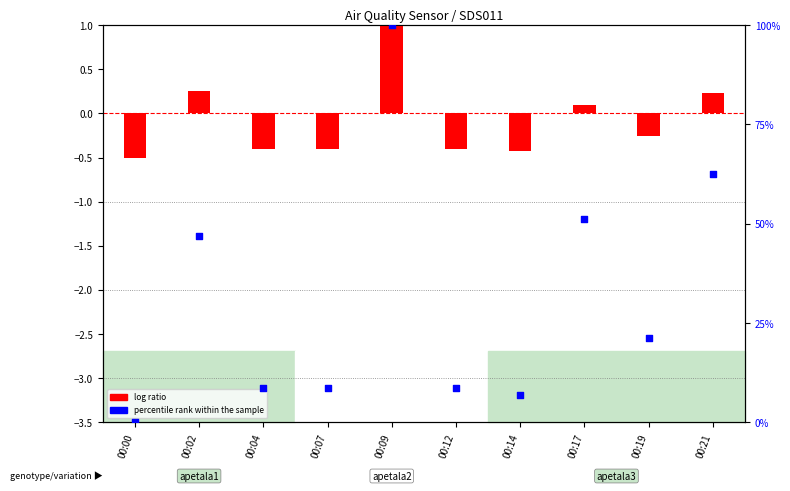

What is the change in value from 00:00 to 00:17?

+51.3